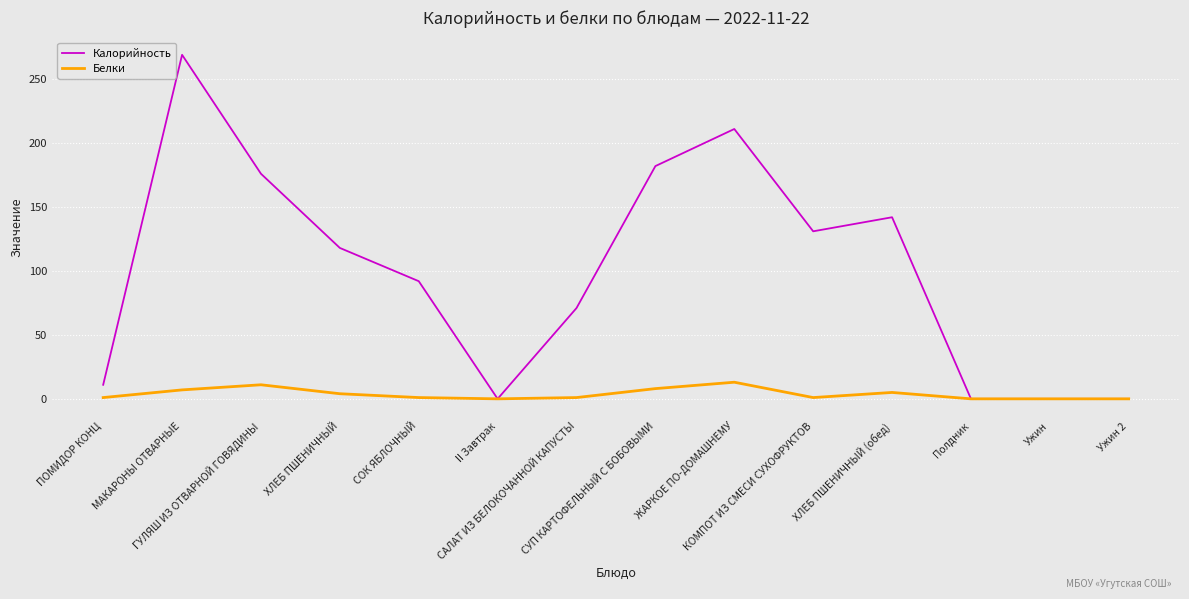

The value of Калорийность at СОК ЯБЛОЧНЫЙ is 37. True or false?

False